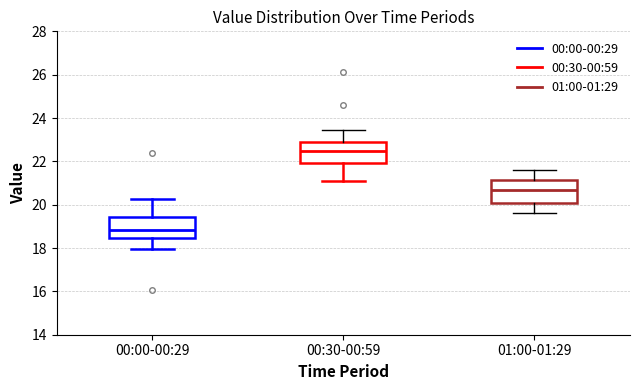

Reading left to right, read every box against the y-axis: the position of its median line, the range the box covers, and the ends of its whiskers. The values are not printed on the chart, so give them approximately, as read against the axis.

00:00-00:29: median 18.8, box 18.4 to 19.4, whiskers 18.0 to 20.2
00:30-00:59: median 22.6, box 22.0 to 23.0, whiskers 21.2 to 23.4
01:00-01:29: median 20.8, box 20.2 to 21.2, whiskers 19.6 to 21.6